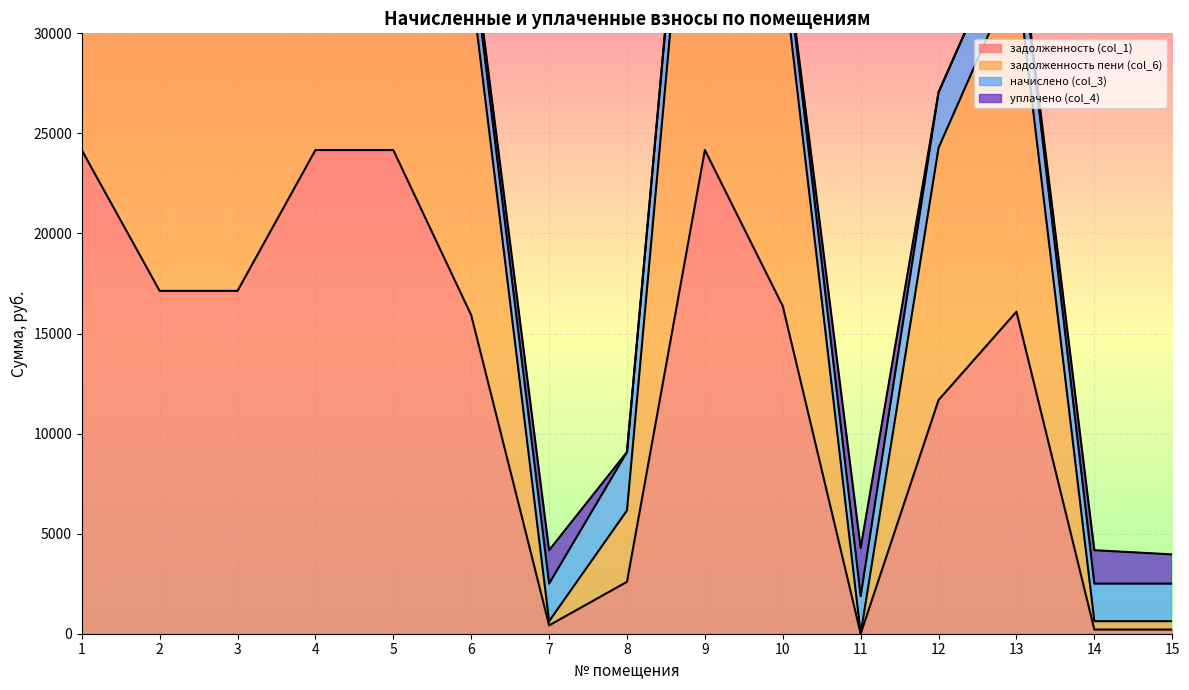

True or false: задолженность (col_1) has a value of 16091.3 at 13.

True